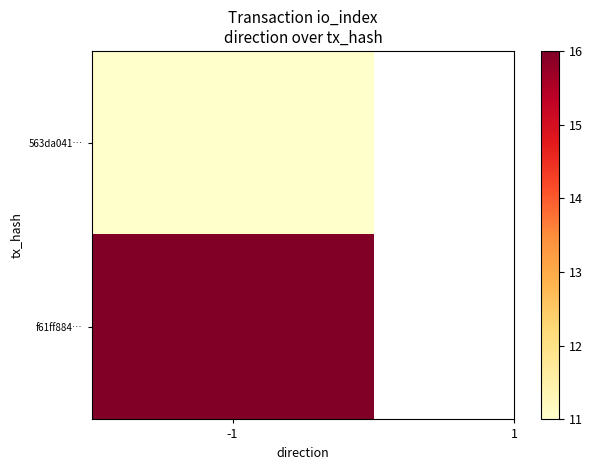

List the series in order of their peak value, highest first.

f61ff884e2a2167cf56578714fd9b1c0348f549, 563da041ee5e8fab7e6942e3a1d0bb82fa0a1c6